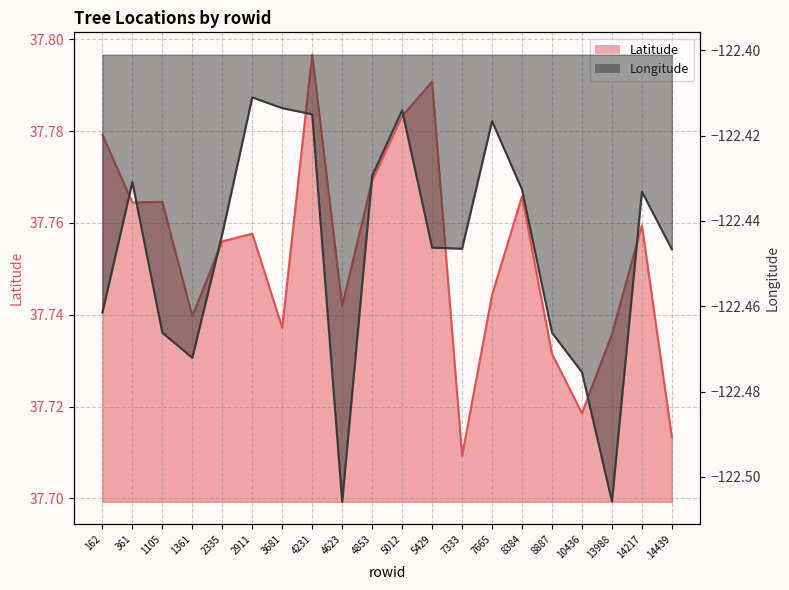

Which series has the largest total across all categories?

Latitude